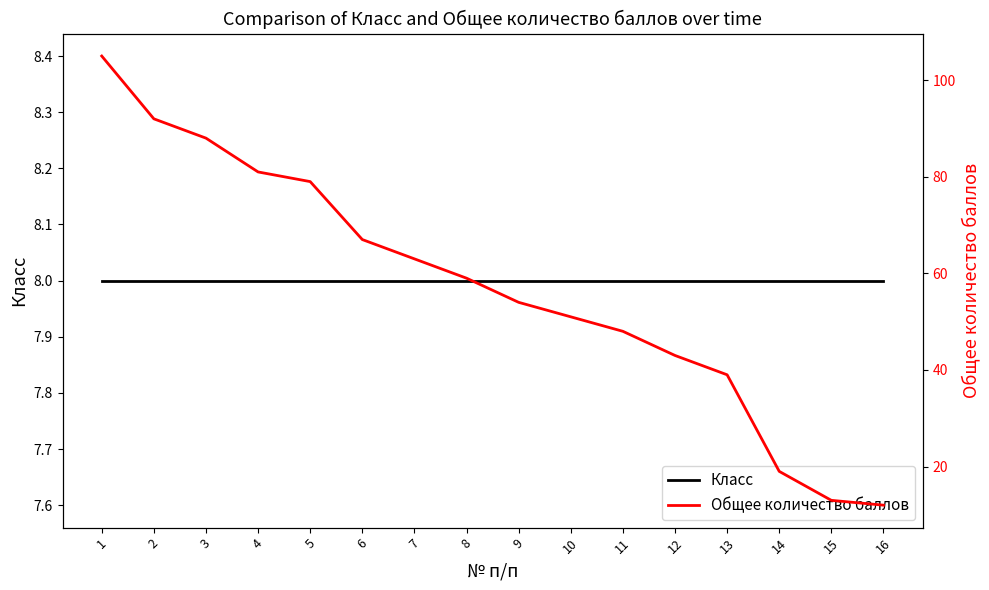

Read the Класс value at 11.

8